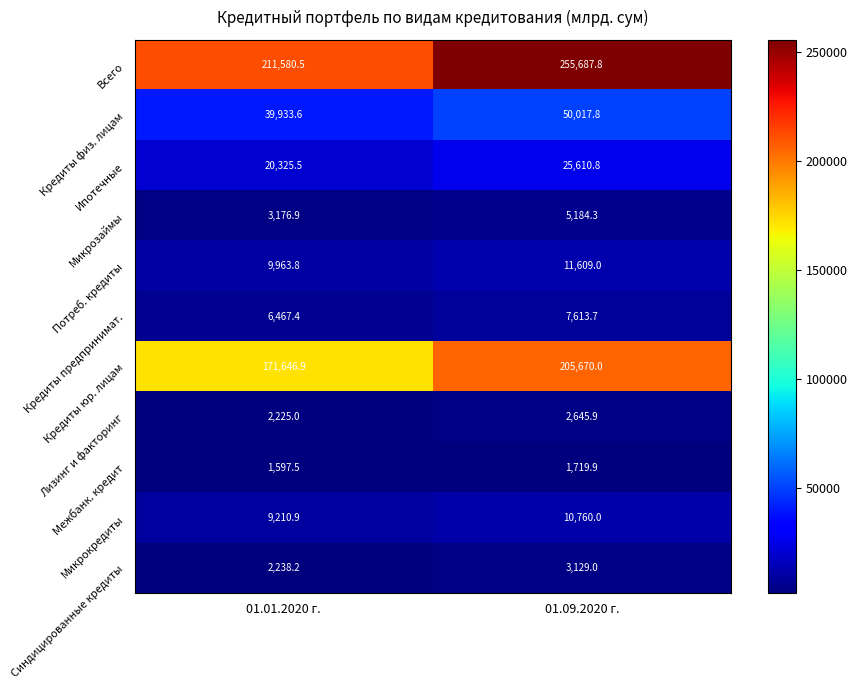

What is the sum of the Межбанк. кредит values at 01.01.2020 г. and 01.09.2020 г.?

3317.4